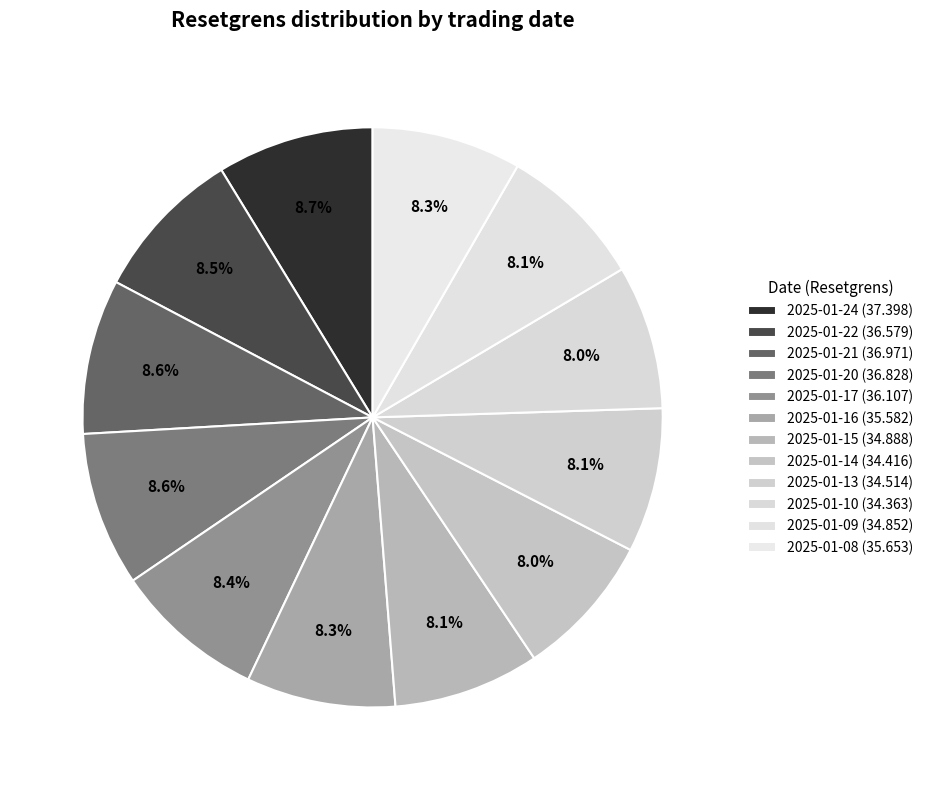

Count the number of slices in the pie.

12